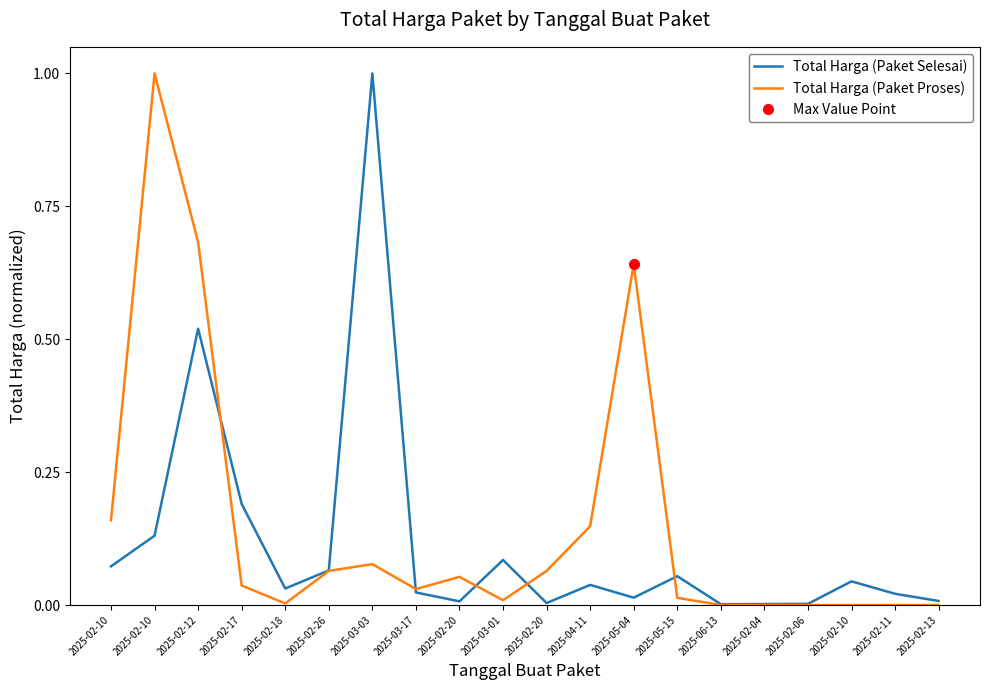

Is it true that Total Harga (Paket Selesai) equals 0.1 at 2025-02-10?

False